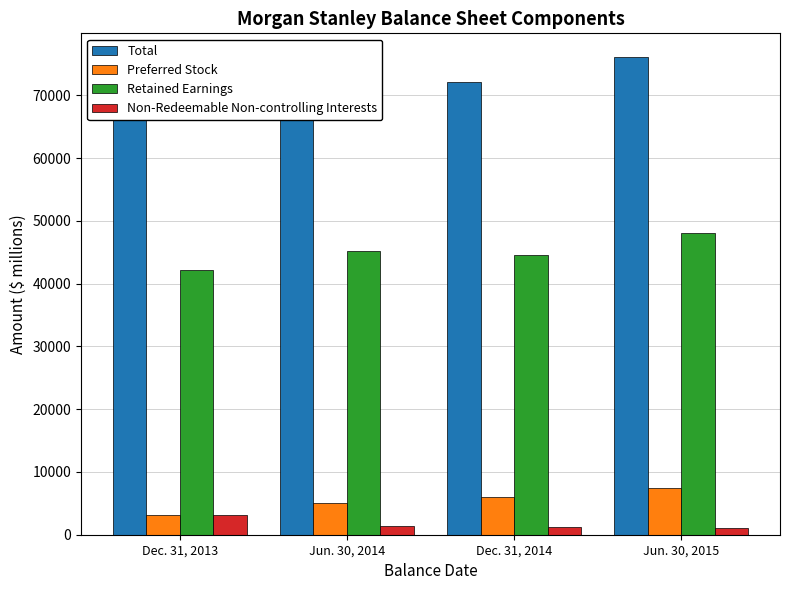

Rank the series at Dec. 31, 2014 from highest to lowest value.

Total, Retained Earnings, Preferred Stock, Non-Redeemable Non-controlling Interests